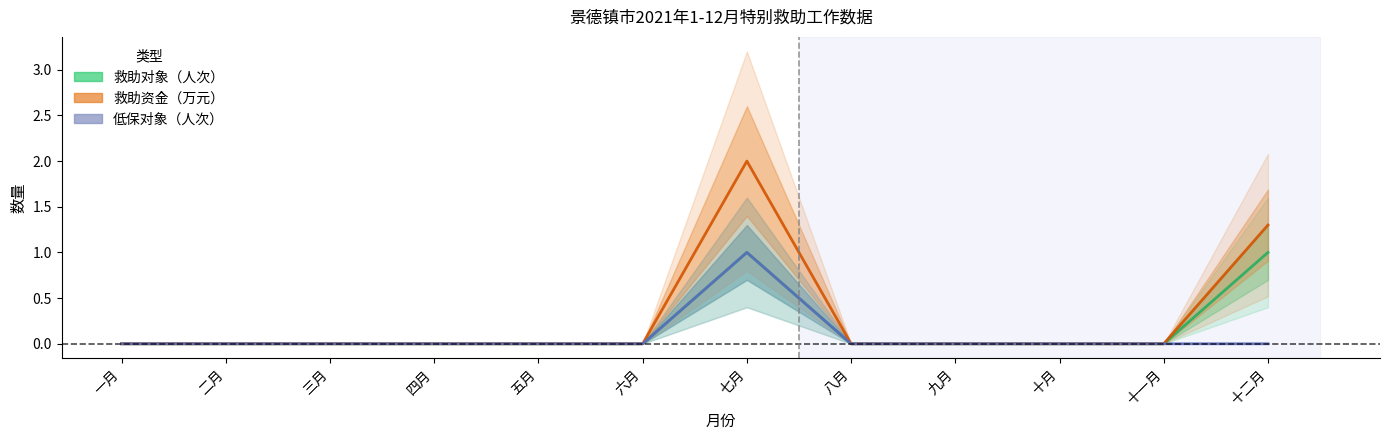

True or false: 救助资金（万元） and 低保对象（人次） cross at least once.

False